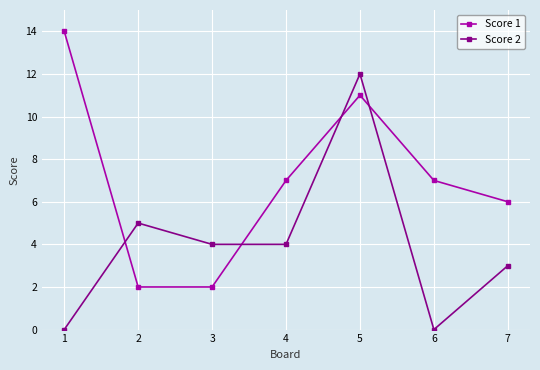

Is the value of Score 1 at 3 greater than the value of Score 2 at 7?

No